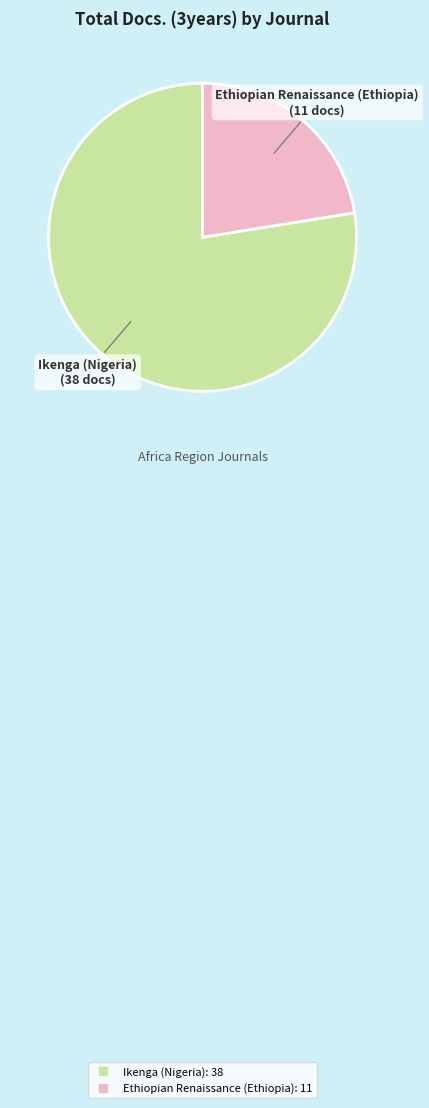

Approximately how many times larger is the value at Ethiopian Renaissance (Ethiopia) compared to Ikenga (Nigeria)?

0.3